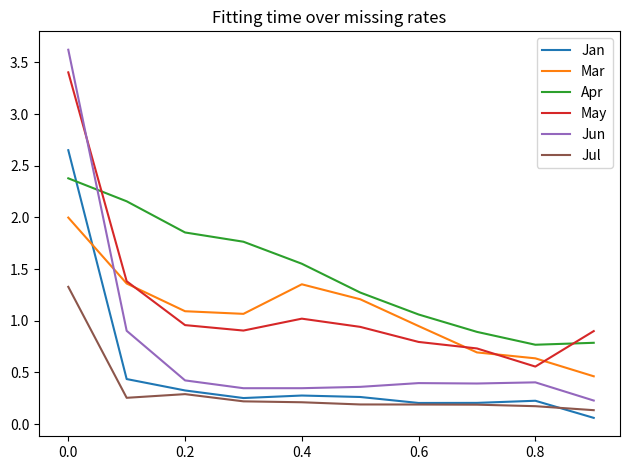

What is the highest value of the Apr series?

2.4